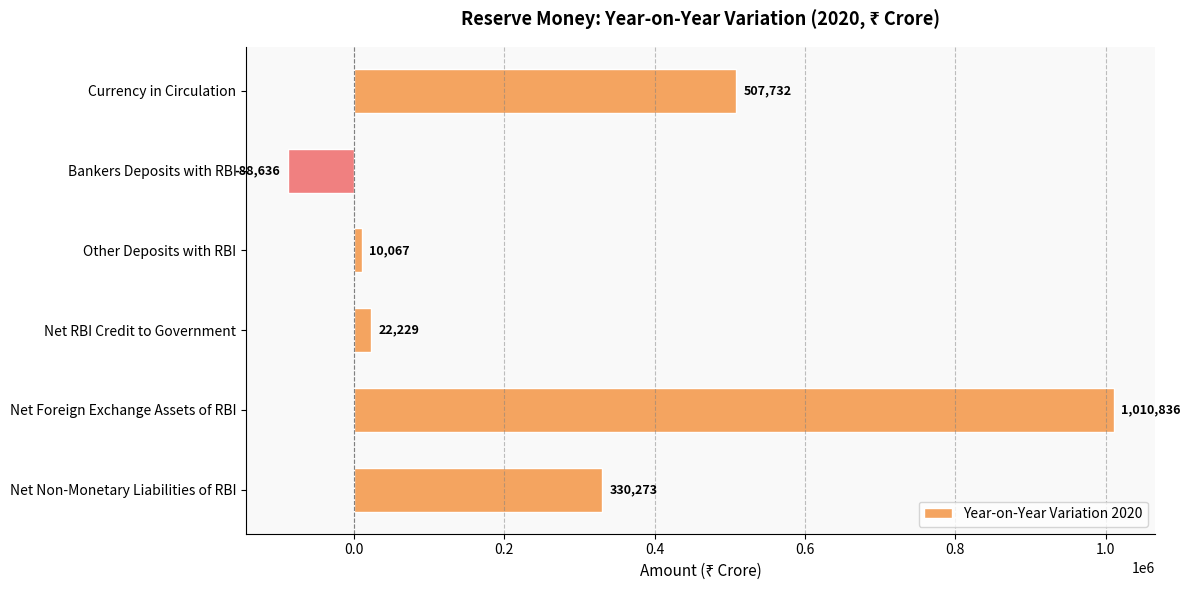

How many values are below zero?

1